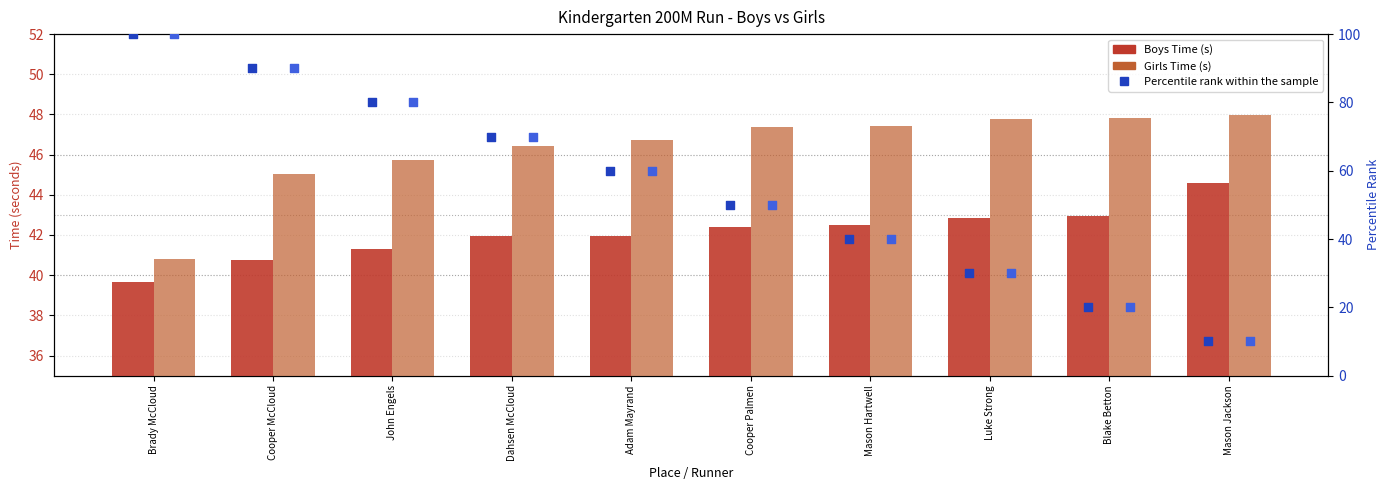

Which series has the largest total across all categories?

Boys Percentile Rank